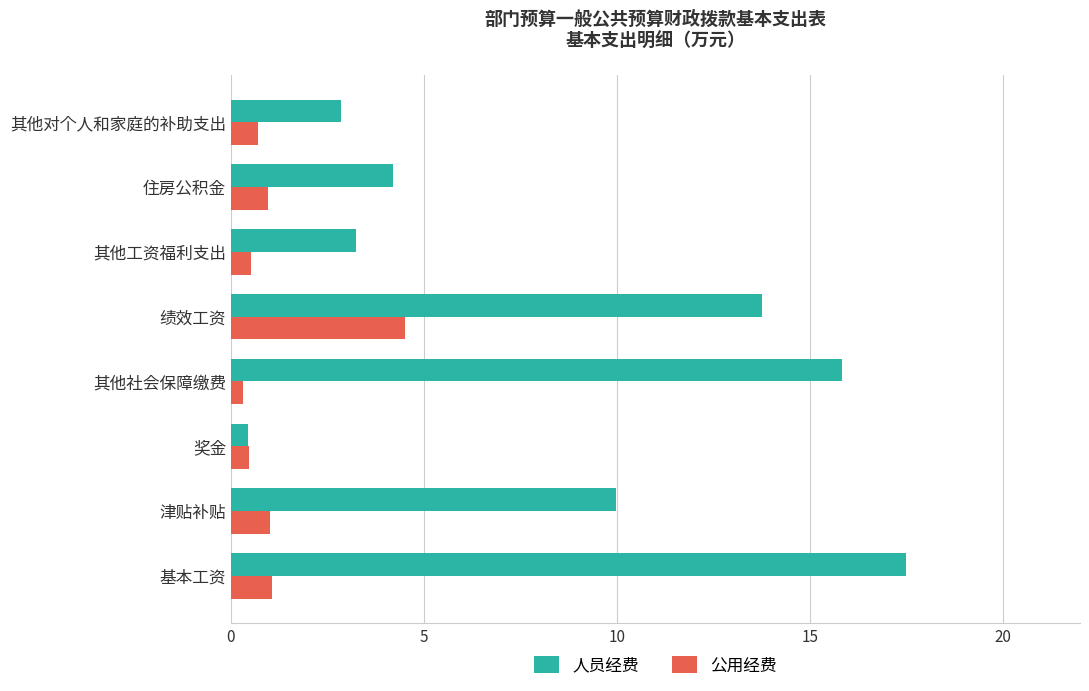

List the series in order of their overall mean, lowest first.

公用经费, 人员经费